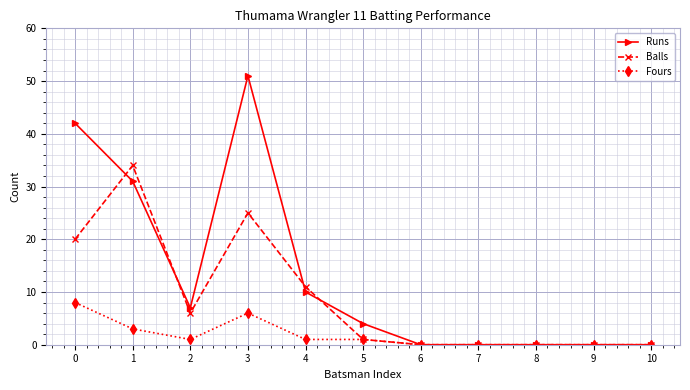

The value of Runs at 0 is 14. True or false?

False